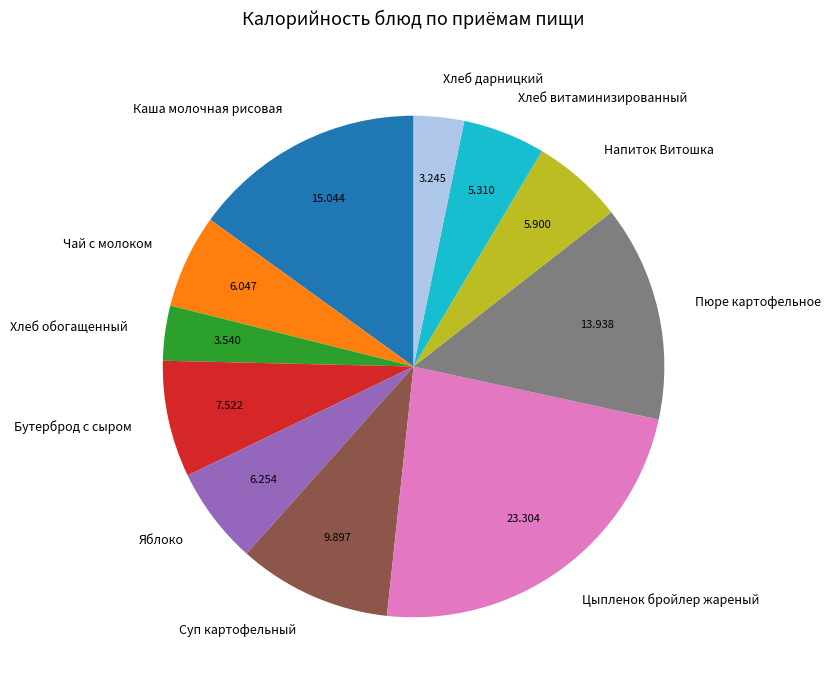

Combined, do Чай с молоком and Хлеб дарницкий account for over 50%?

No